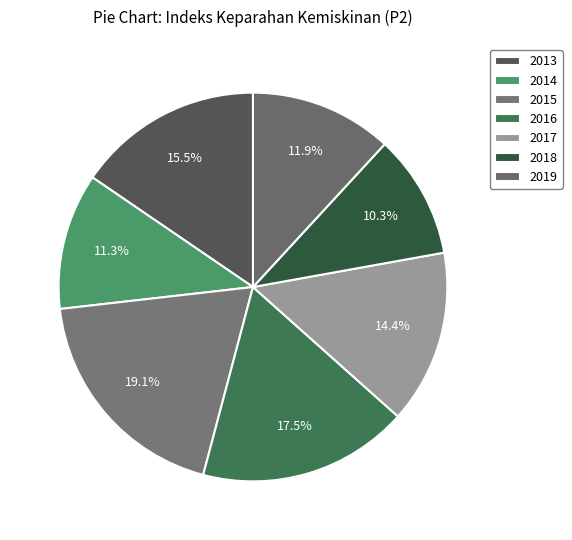

Which slice is the smallest?

2018